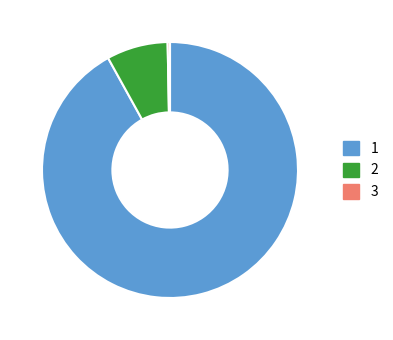

Is there any slice that represents more than half of the pie?

Yes